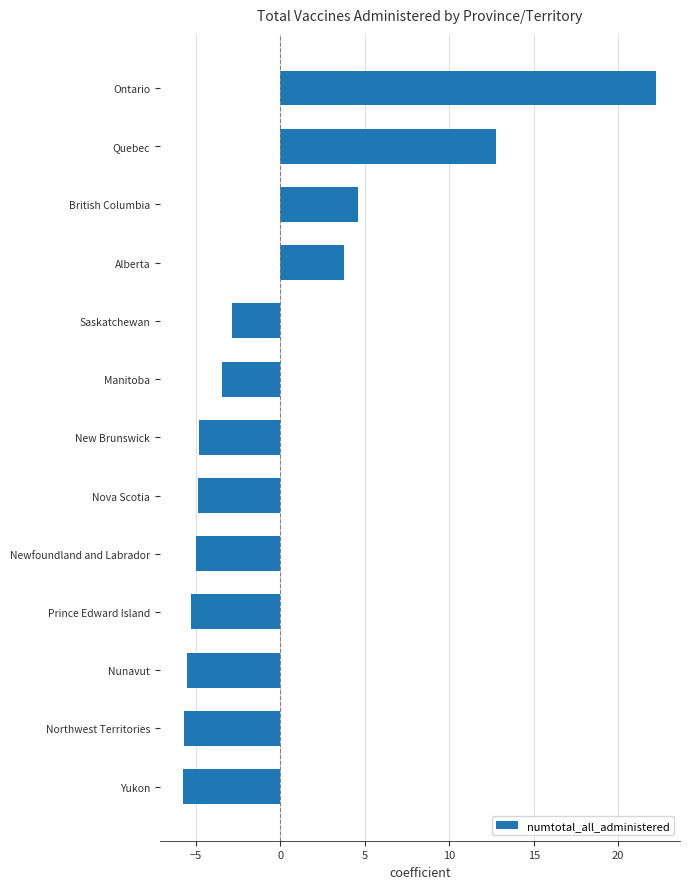

How many values are below zero?

9